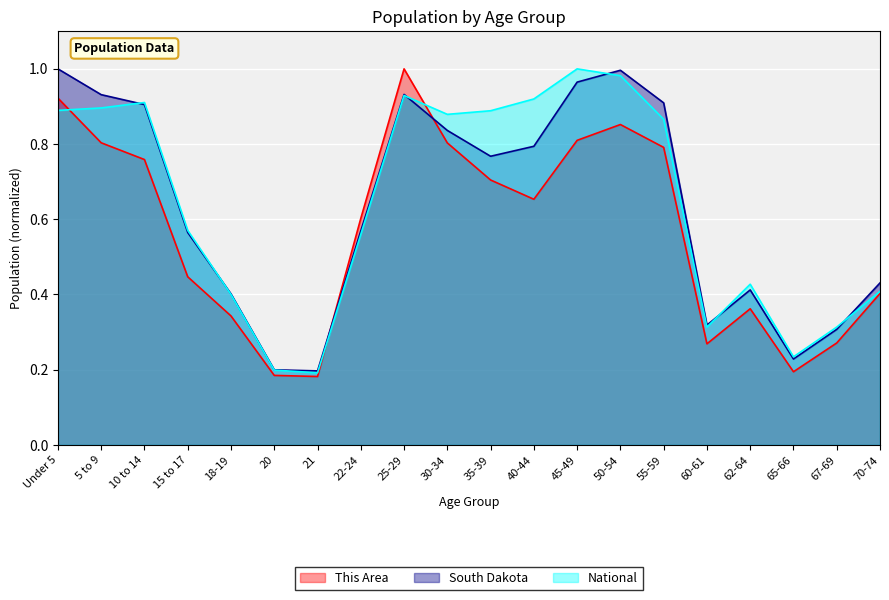

Which label corresponds to the smallest value in the chart?

21